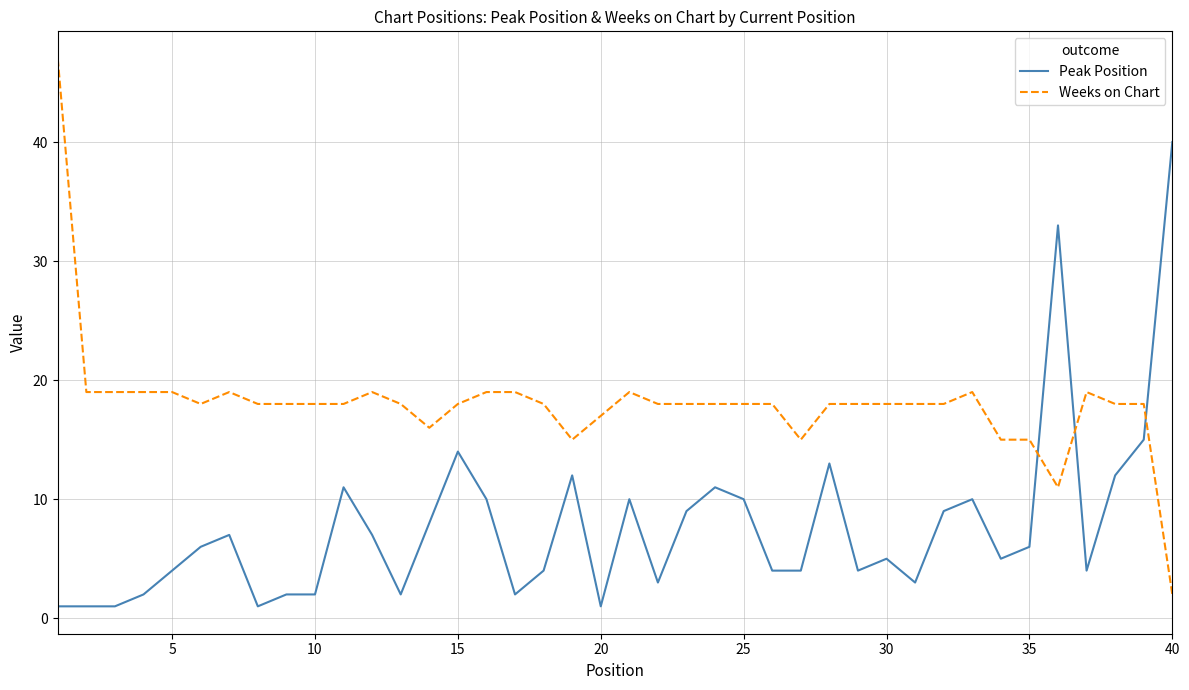

List the series in order of their overall mean, highest first.

Weeks on Chart, Peak Position